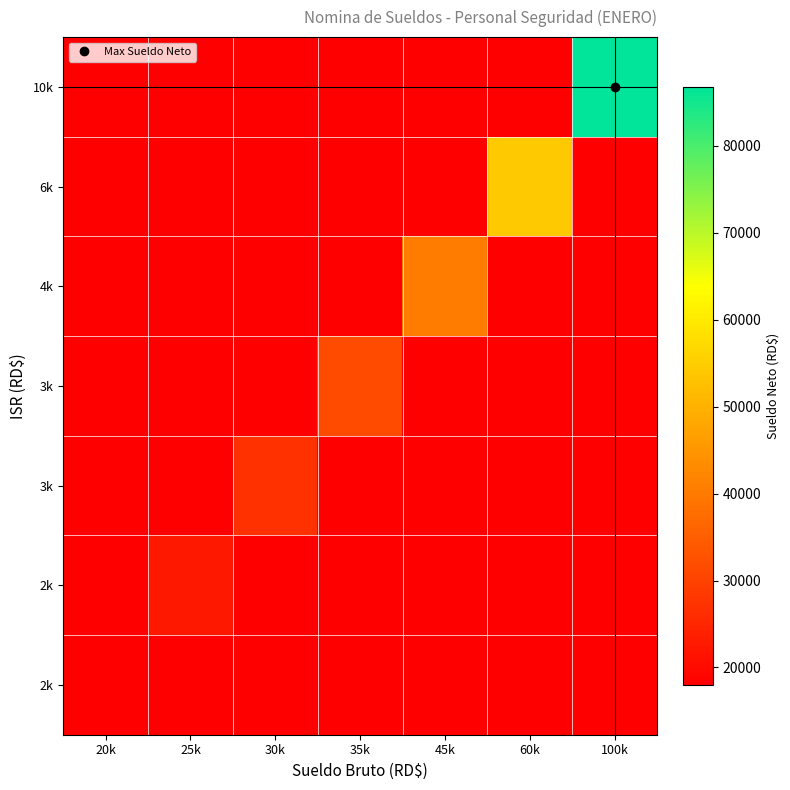

How many data points does each series have?

7